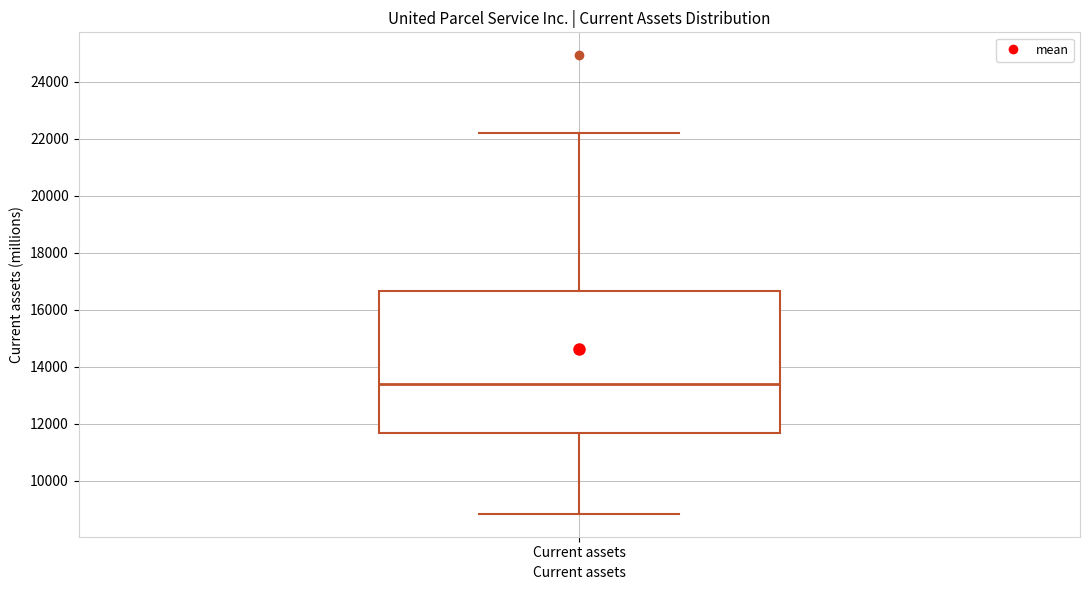

Where does the upper whisker of the box for Current assets end on the y-axis? The values are not printed on the chart, so give them approximately, as read against the axis.

22200